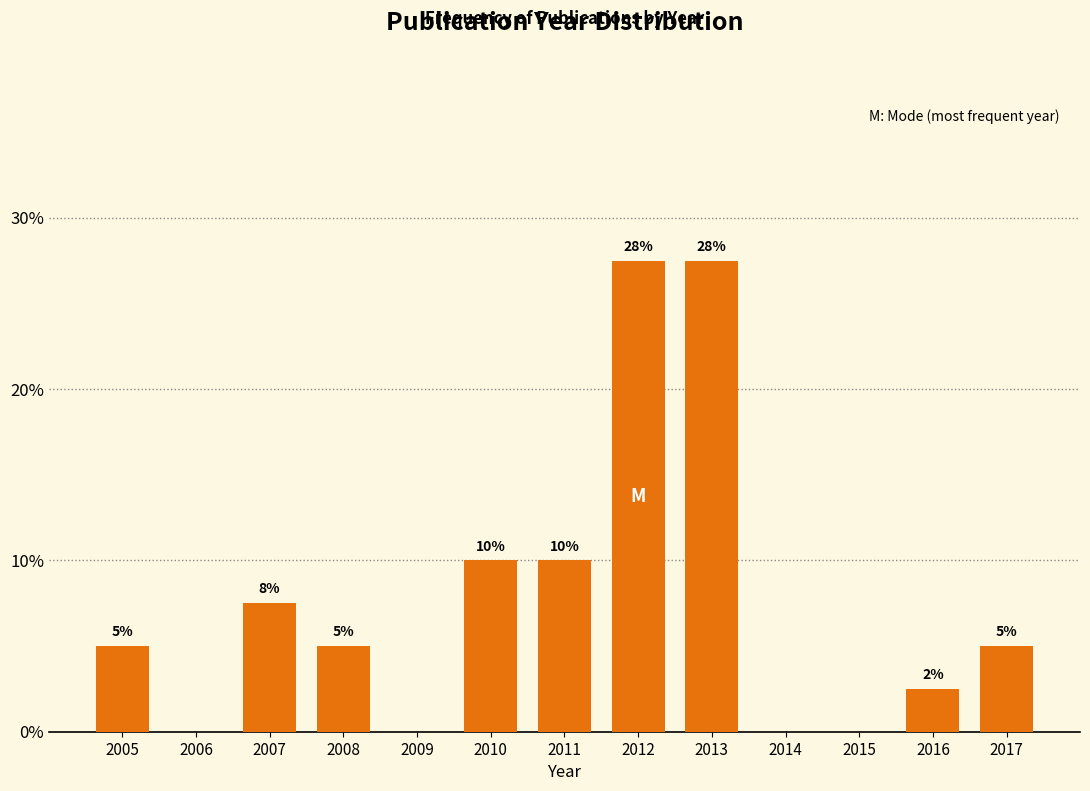

Between 2013 and 2010, which is larger?

2013